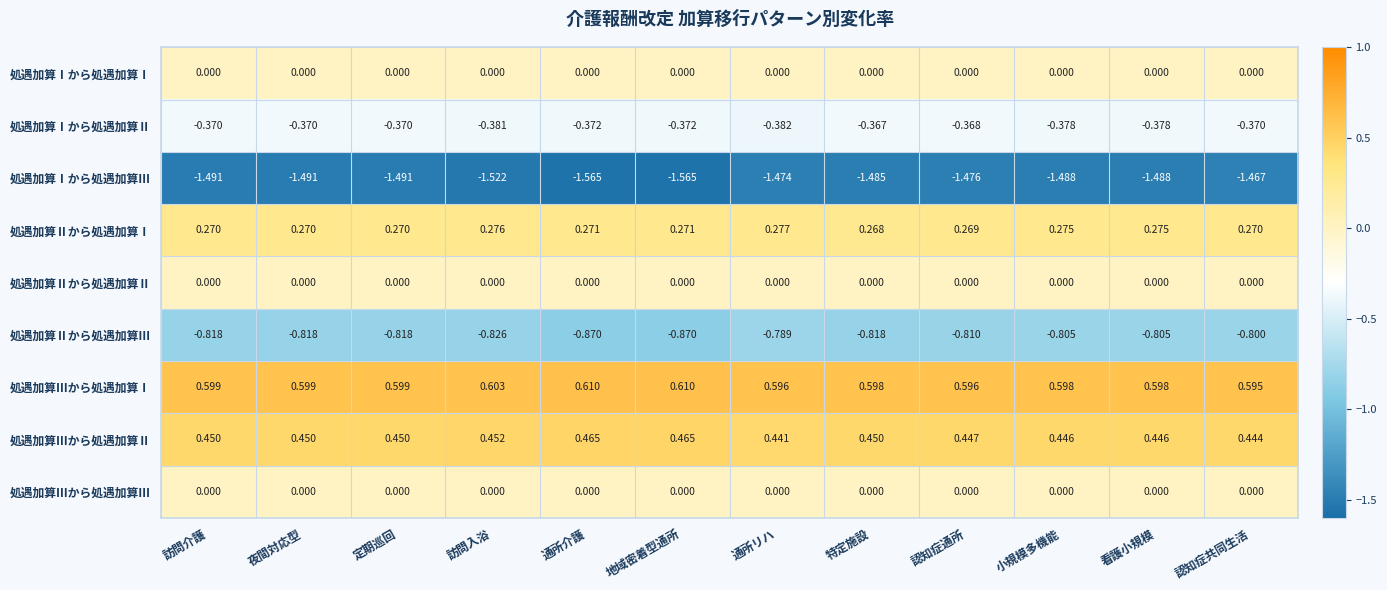

At which category is the sum across all series the highest?

認知症共同生活